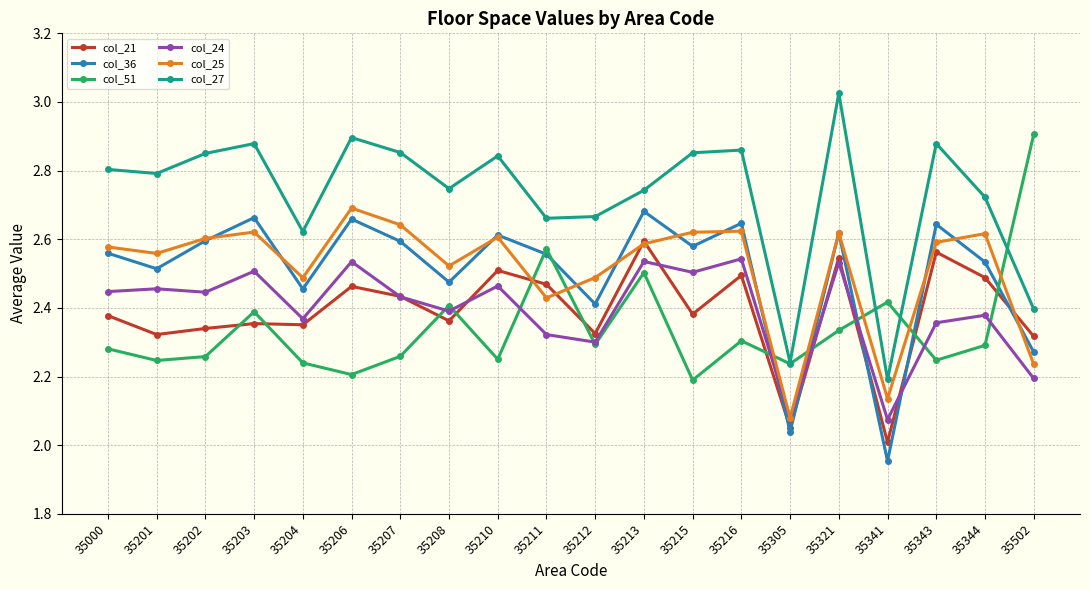

In col_51, how many points are higher than both neighbors (excluding endpoints)?

6